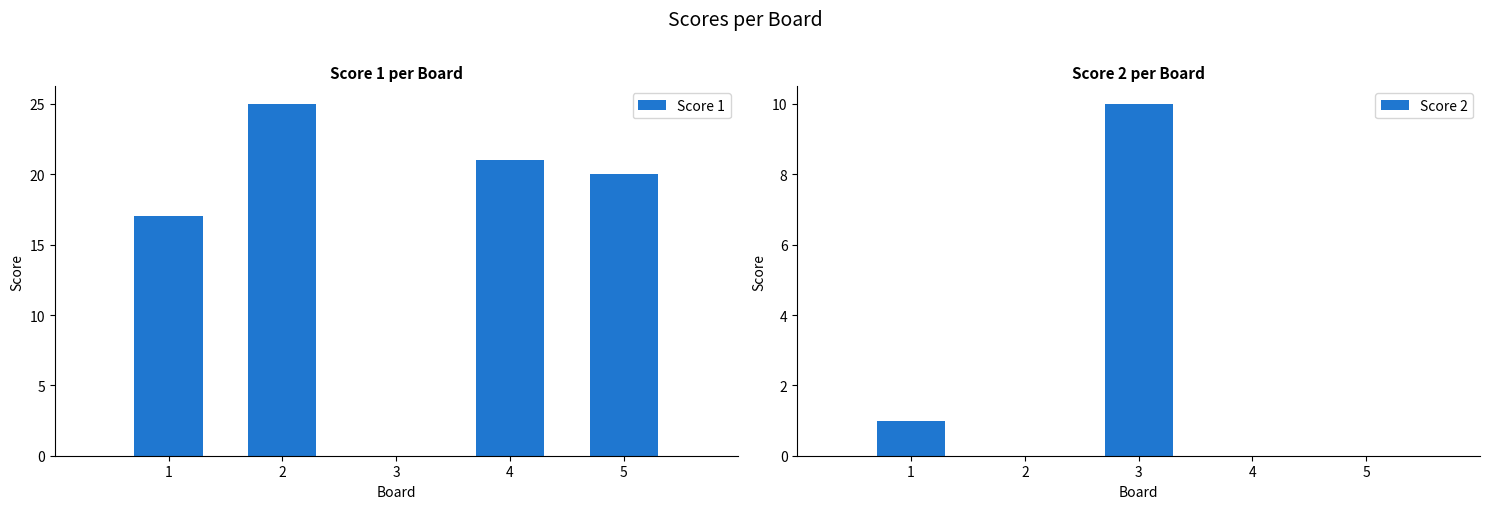

The value of Score 2 at 5 is -4. True or false?

False